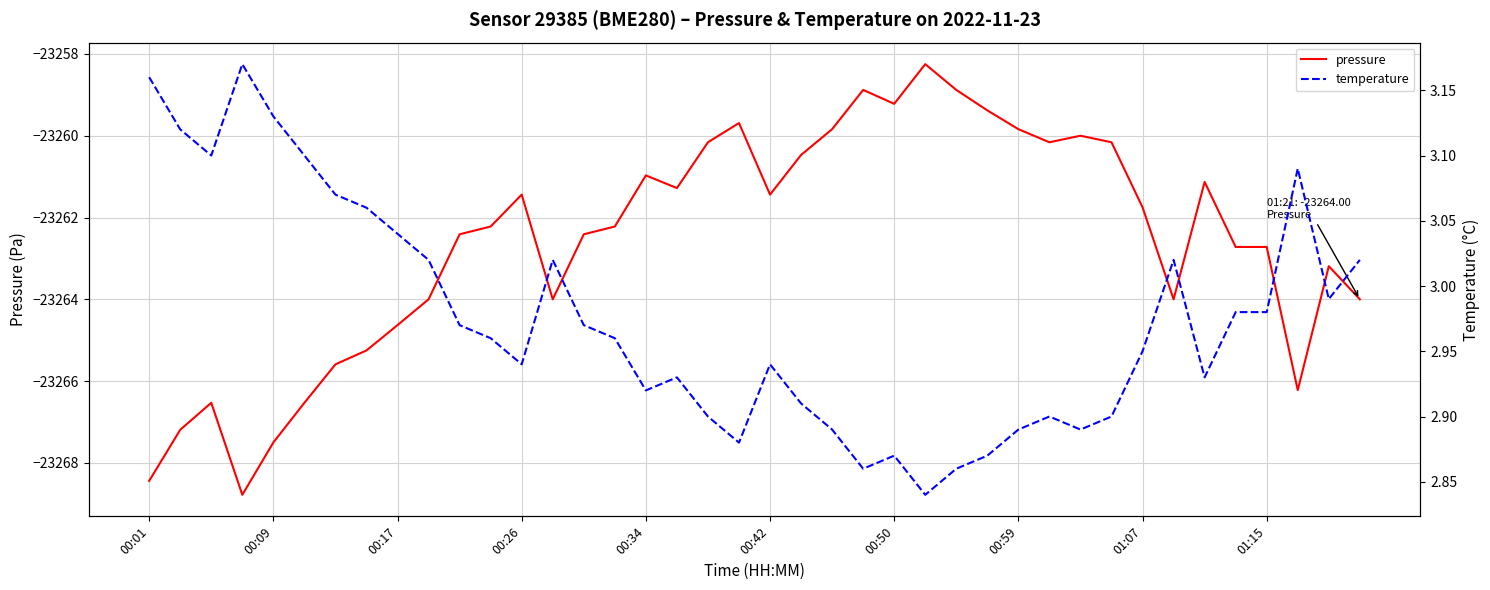

What is the lowest value of the pressure series?

-23268.8